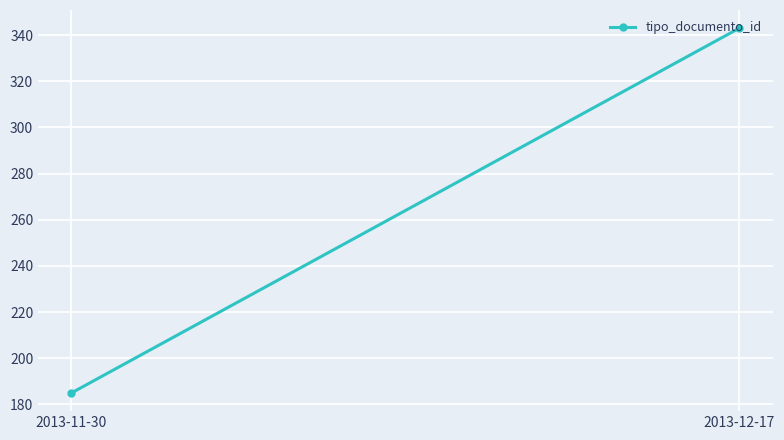

At which label is the value closest to 264?

2013-11-30